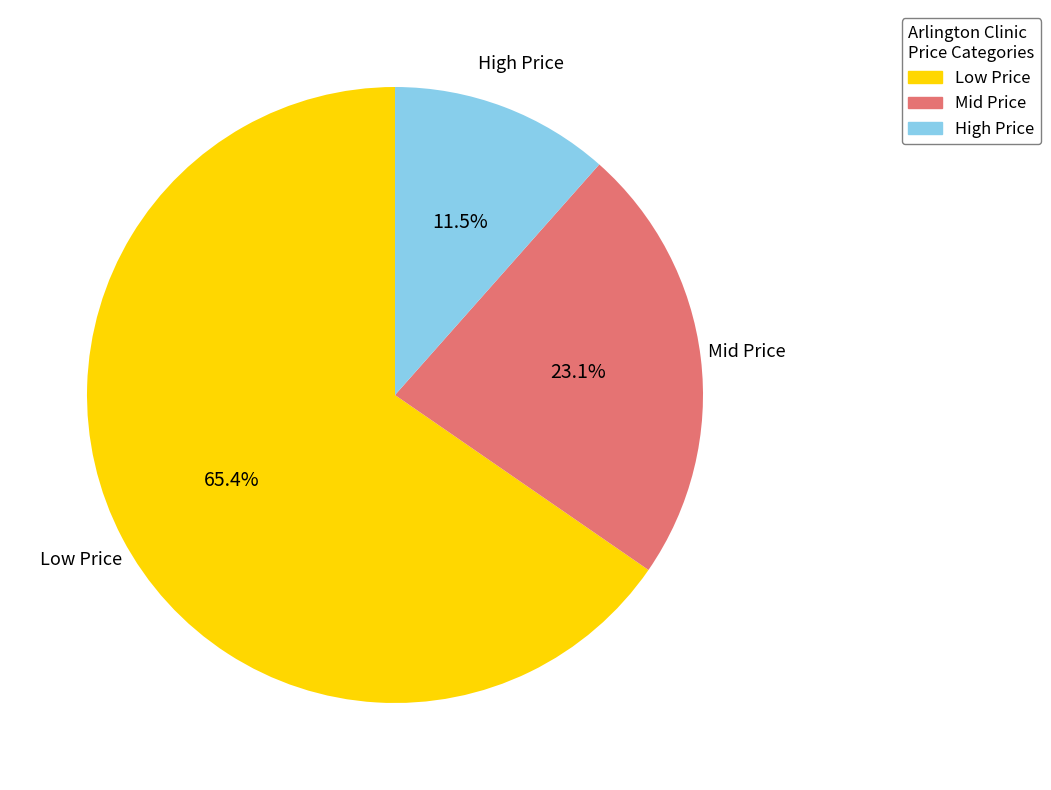

Does Low Price account for over 50% of the chart?

Yes